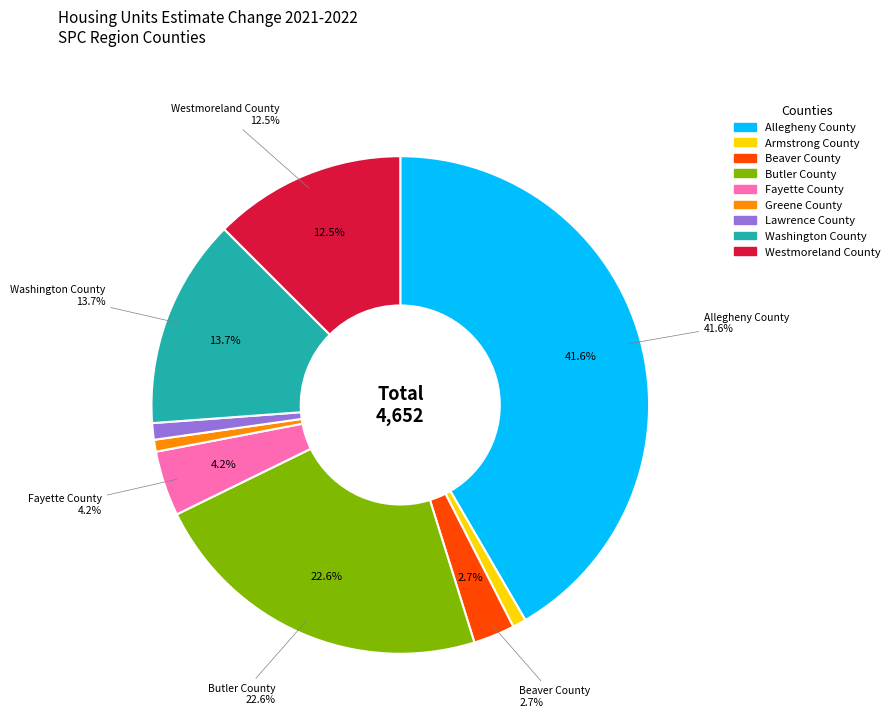

To the nearest percent, what is the average slice percentage?

11%